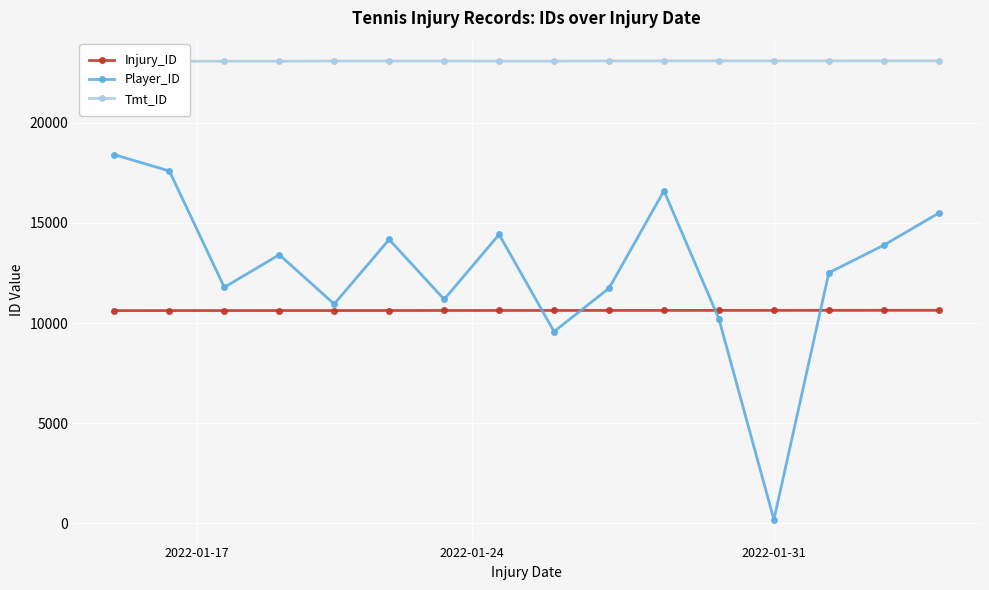

Where is the first local minimum for Tmt_ID?

13